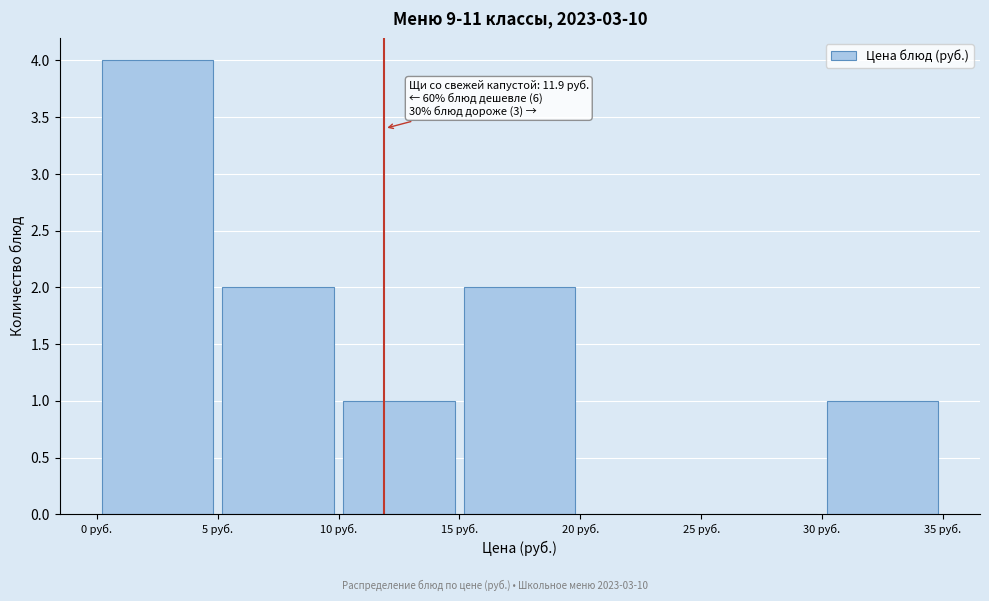

Over which range of the x-axis is the bar tallest?

0 to 5